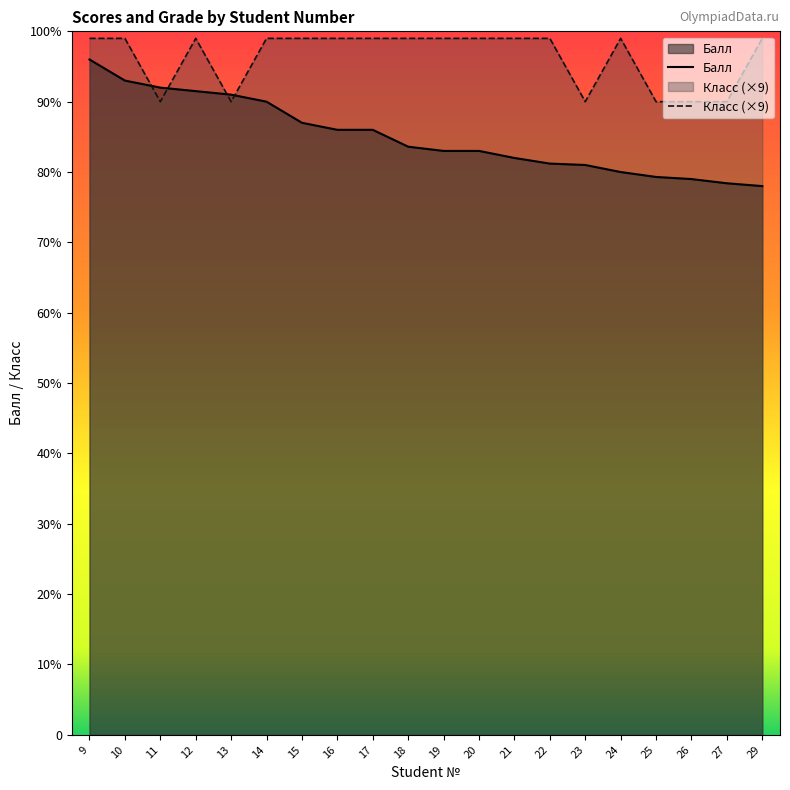

Which series ends up on top after the final intersection of Балл and Класс?

Класс